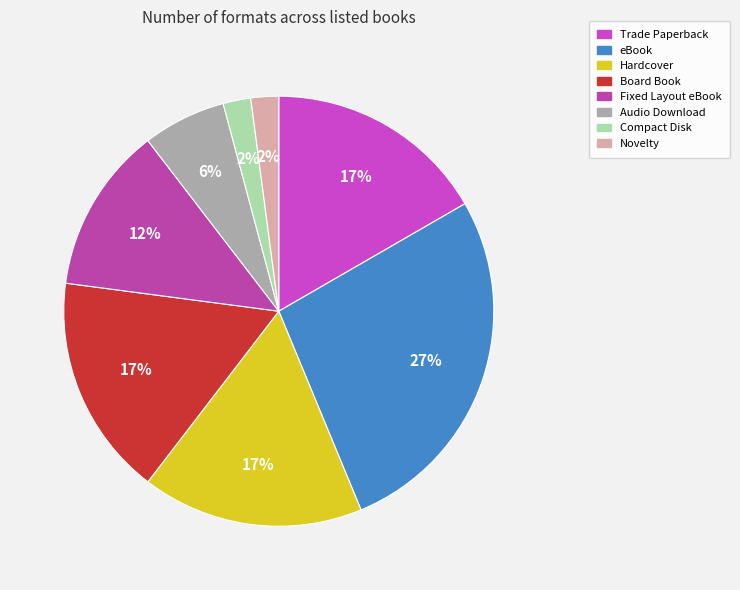

To the nearest percent, what percentage of the pie is Hardcover?

17%